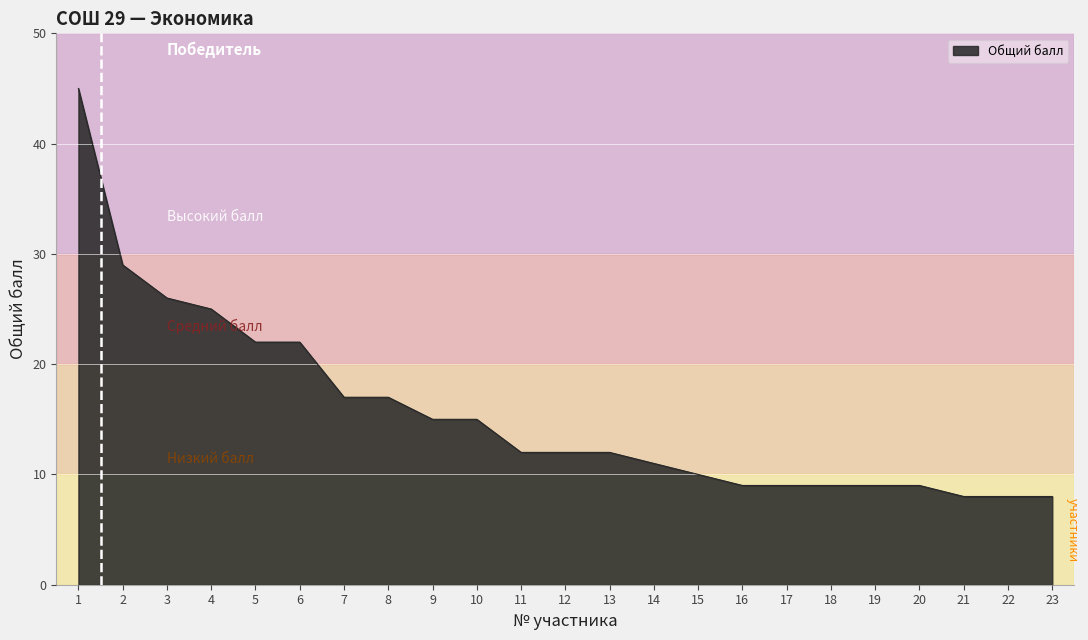

Reading left to right, transcribe all the data shown in this chart.

1=45	2=29	3=26	4=25	5=22	6=22	7=17	8=17	9=15	10=15	11=12	12=12	13=12	14=11	15=10	16=9	17=9	18=9	19=9	20=9	21=8	22=8	23=8